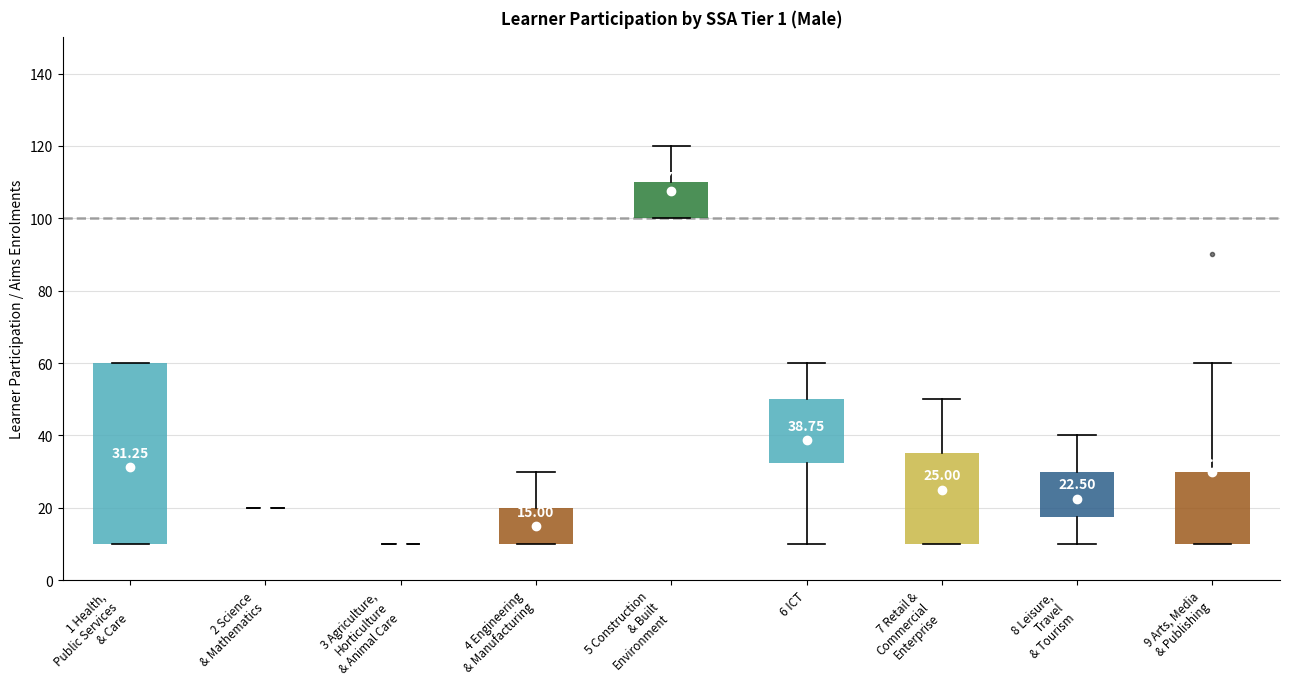

Which box is the tallest, from its lower edge to its upper edge?

1 Health, Public Services & Care